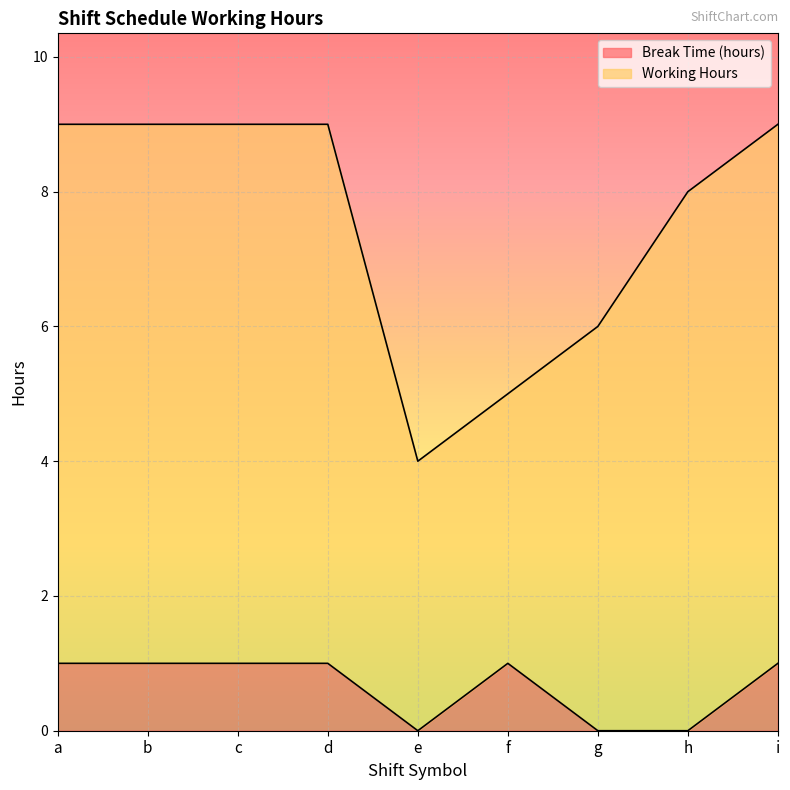

What is the sum of the values at b and g?

1